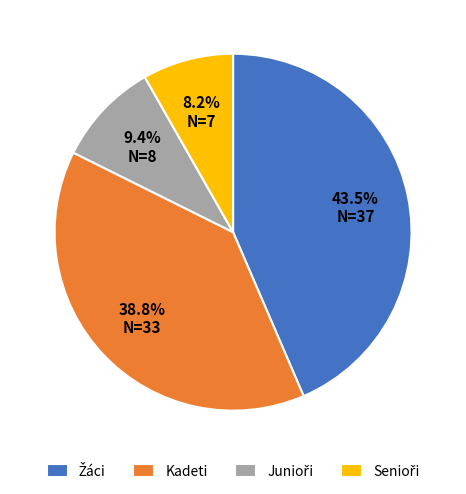

To the nearest percent, what portion does Kadeti represent?

39%